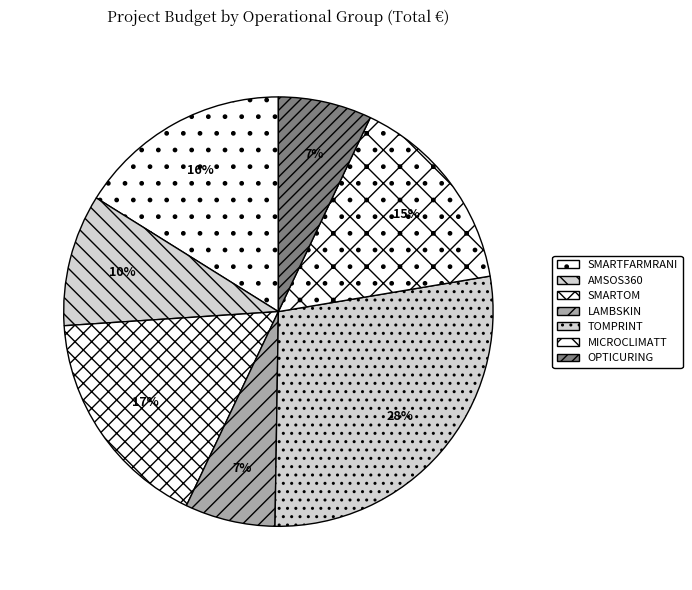

What percentage is the MICROCLIMATT slice, to the nearest percent?

15%